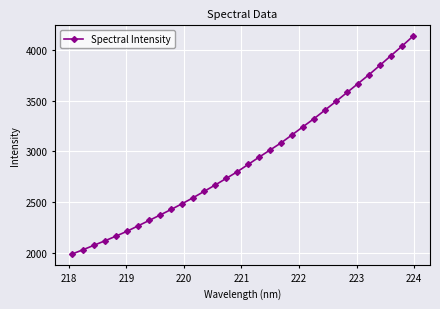

What is the average value?

2915.4